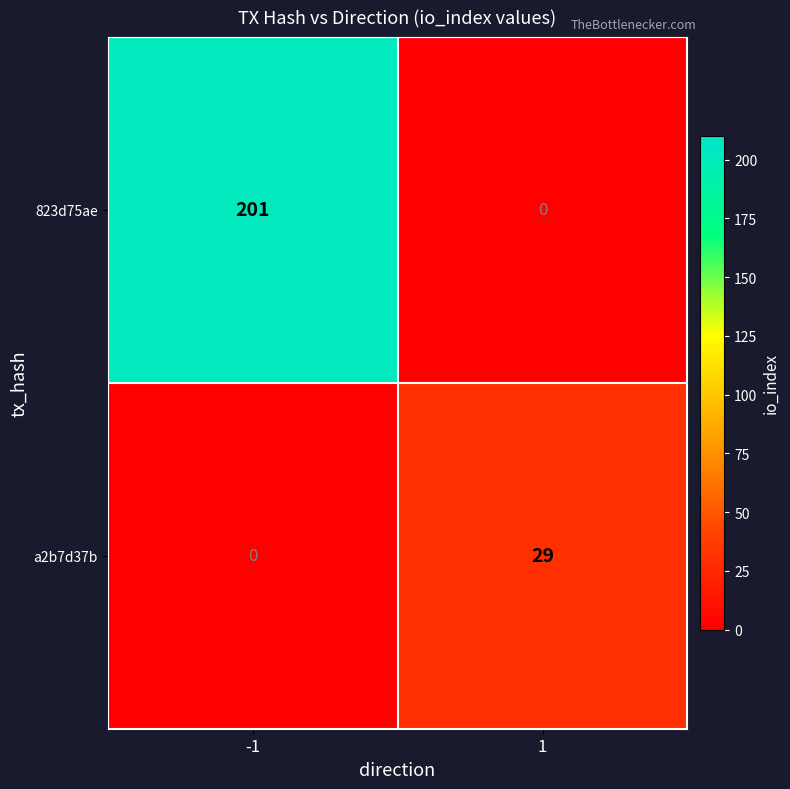

Is it true that a2b7d37b equals 17 at -1?

False